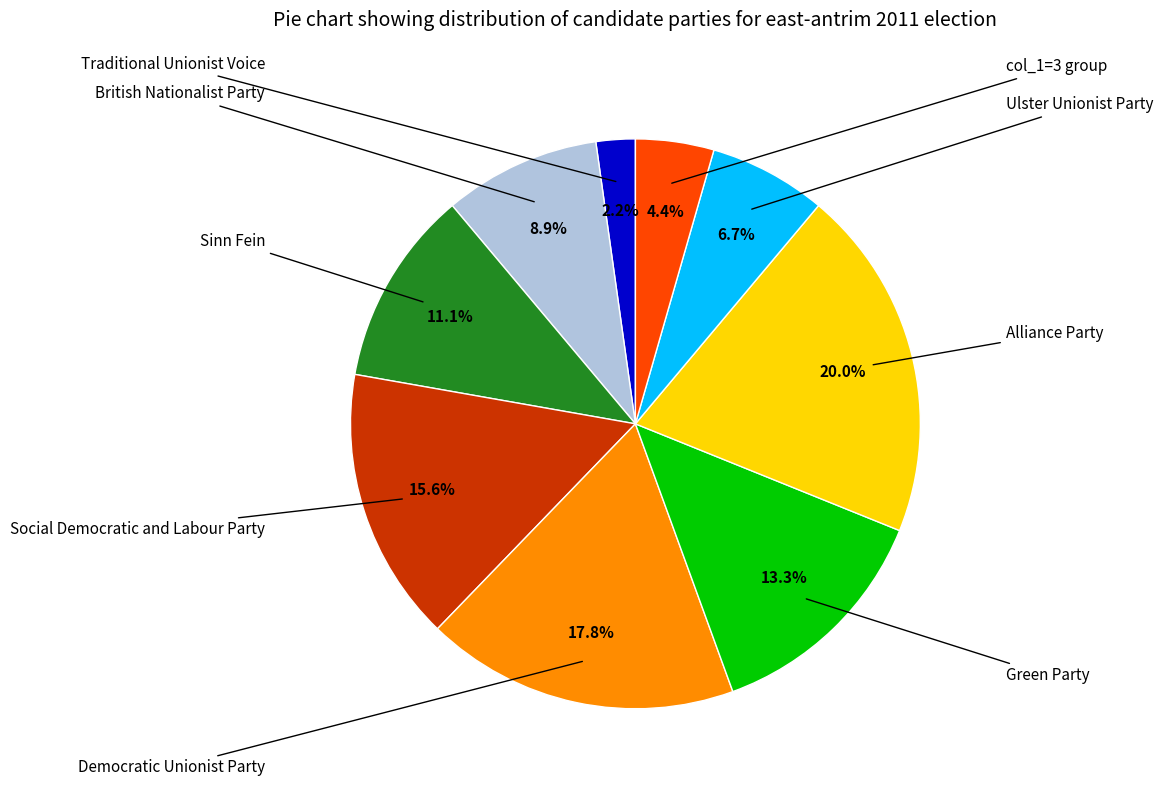

Is there any slice that represents more than half of the pie?

No